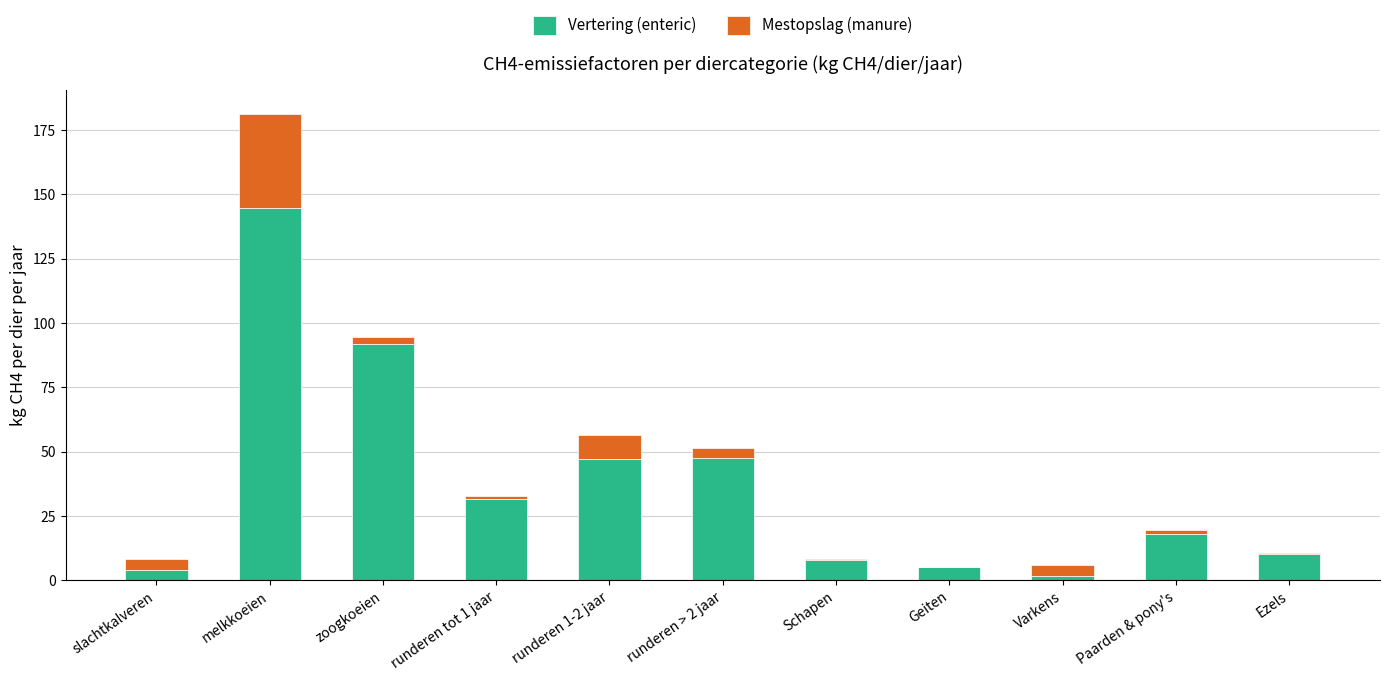

What is the total value across all series at melkkoeien?

181.3